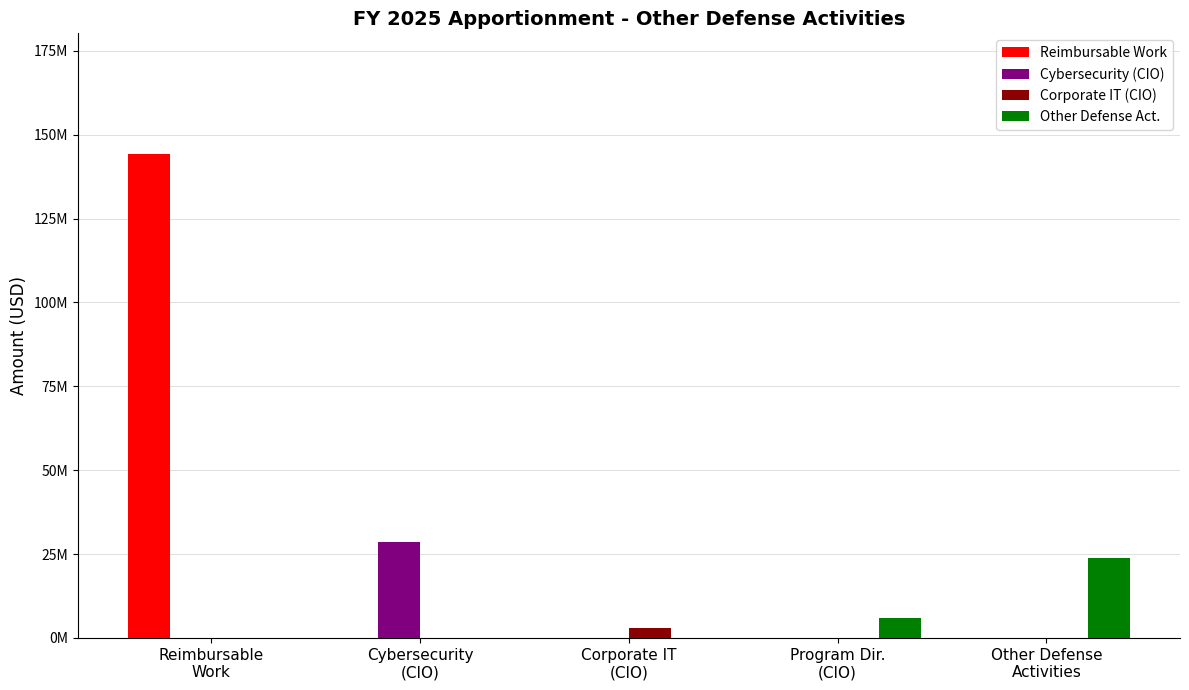

What is the difference between the Reimbursable Work values at Cybersecurity
(CIO) and Reimbursable
Work?

144195312